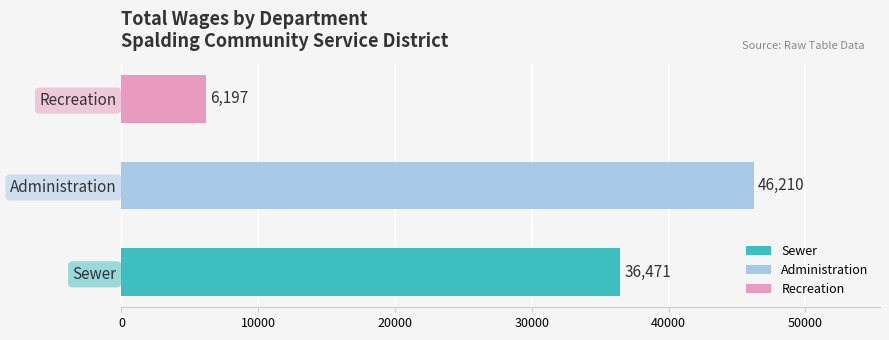

True or false: the data shows 3826 at Recreation.

False